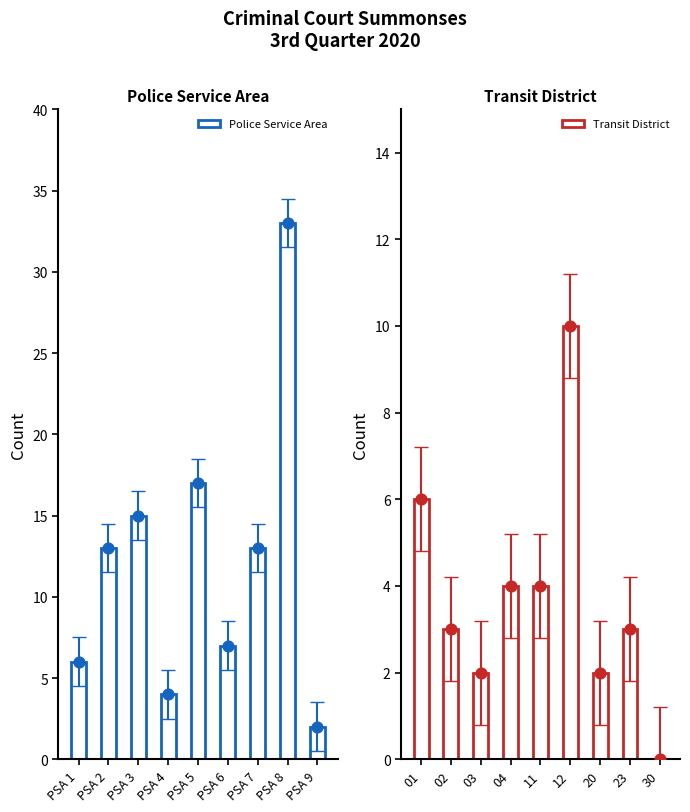

Is the value of Police Service Area at PSA 8 greater than the value of Transit District at PSA 8?

Yes